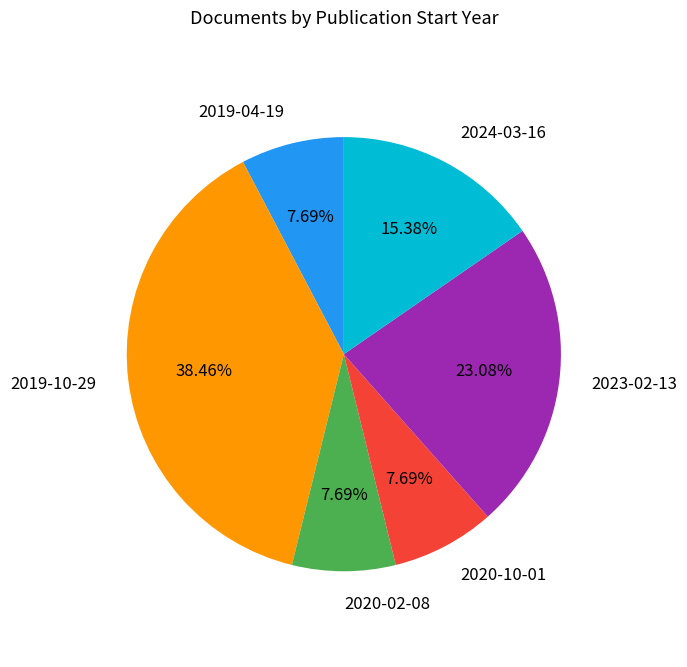

Combined, do 2020-02-08 and 2020-10-01 account for over 50%?

No